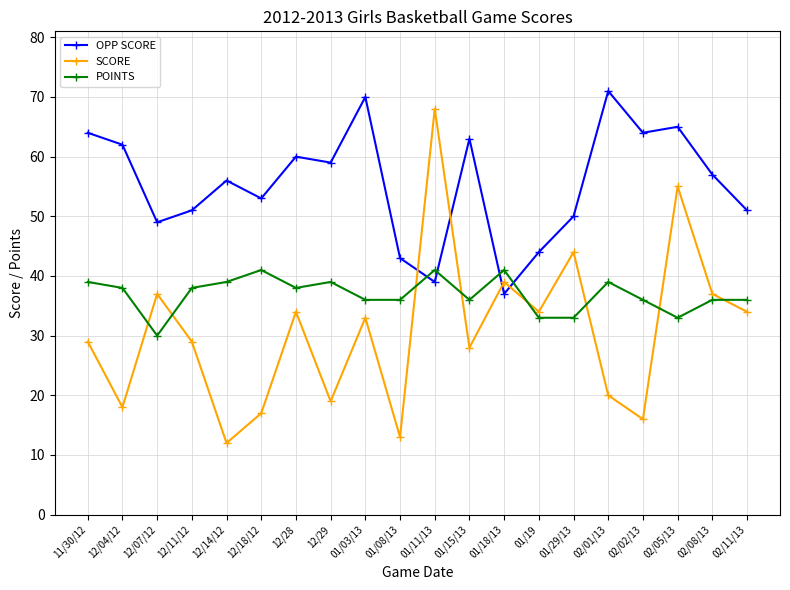

At which label is SCORE closest to 40?

01/18/13